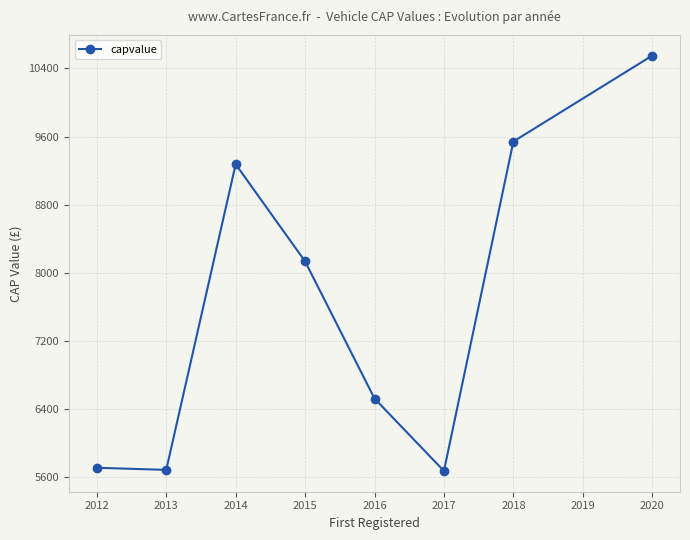

The chart shows a value of 1809.3 at 2012. True or false?

False